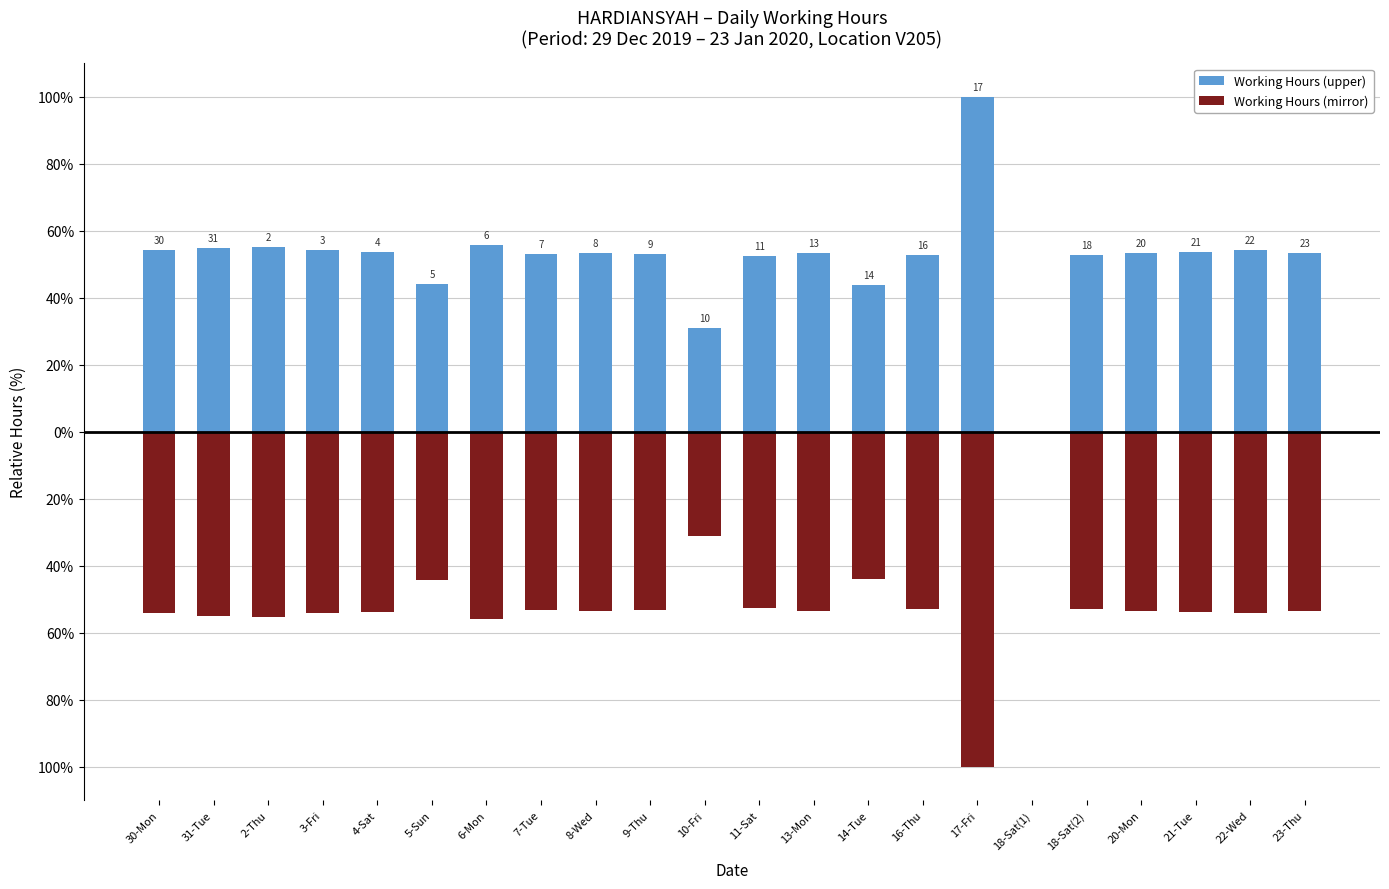

What is the difference between the Working Hours (mirror) values at 23-Thu and 17-Fri?

46.6